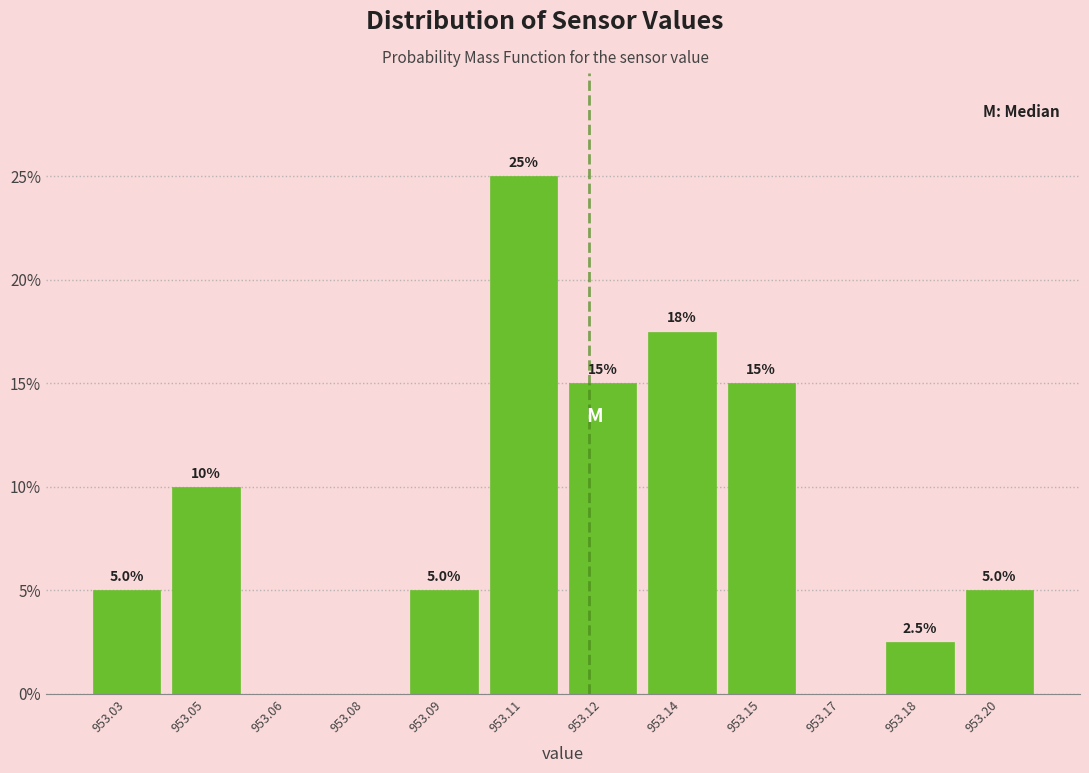

Reading right to left, transcribe all the data shown in this chart.

953.20=5.0	953.18=2.5	953.17=0.0	953.15=15.0	953.14=17.5	953.12=15.0	953.11=25.0	953.09=5.0	953.08=0.0	953.06=0.0	953.05=10.0	953.03=5.0